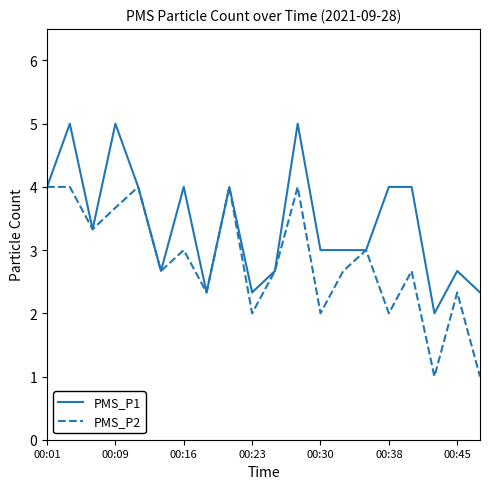

Rank the series by their average value, from highest to lowest.

PMS_P1, PMS_P2